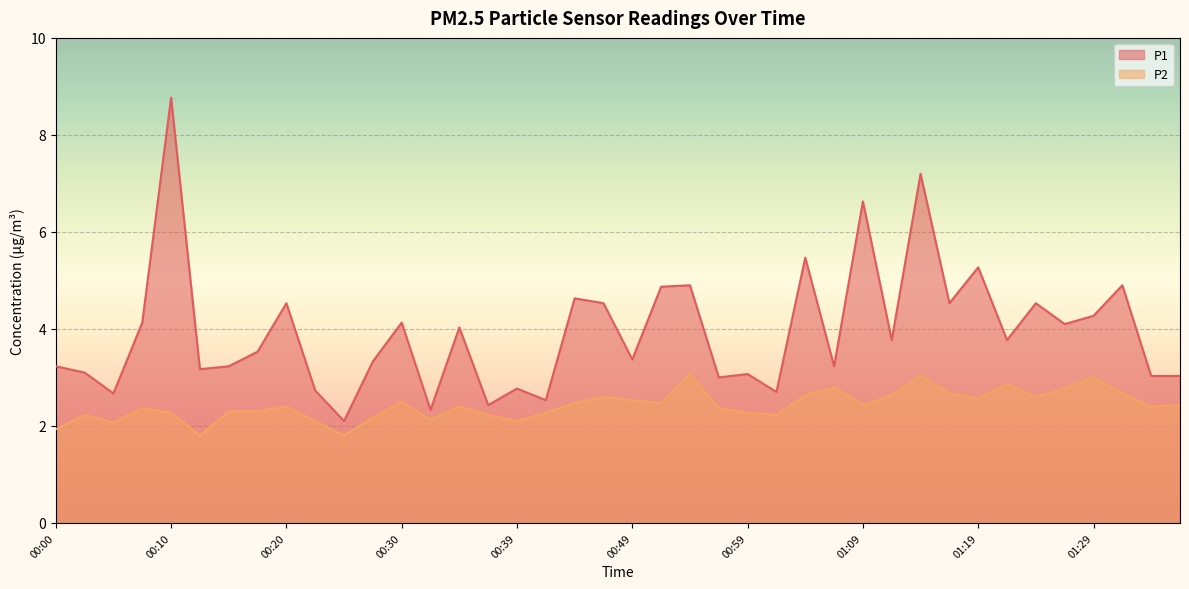

What is the spread (max minus min) of values at 00:44?

2.2